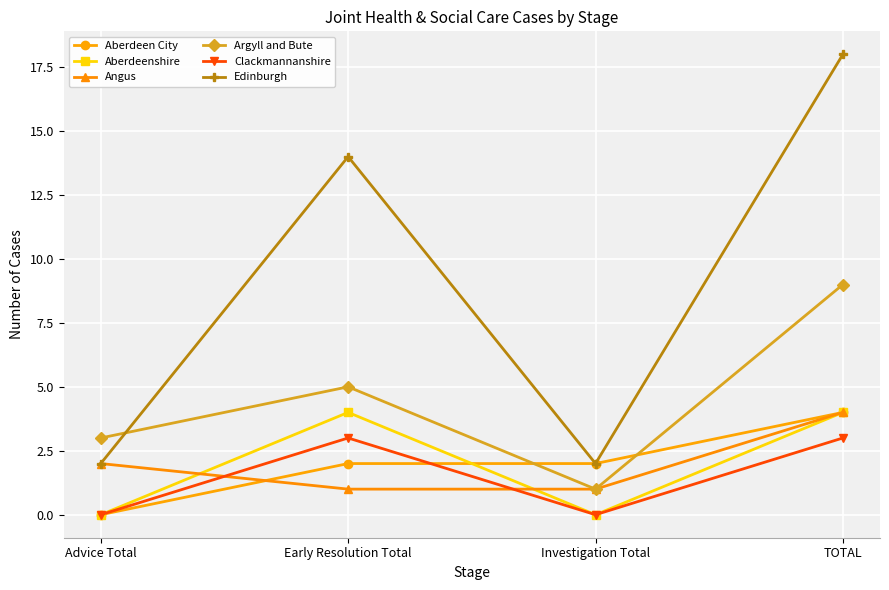

In Aberdeenshire, how many points are lower than both neighbors (excluding endpoints)?

1